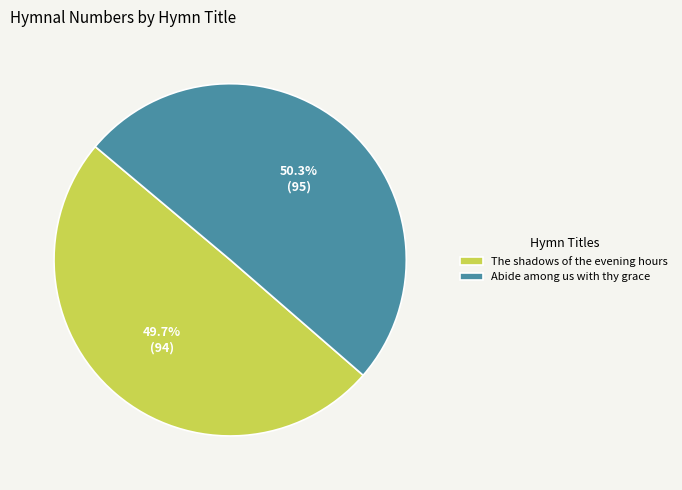

Which slice represents more than half of the pie?

Abide among us with thy grace